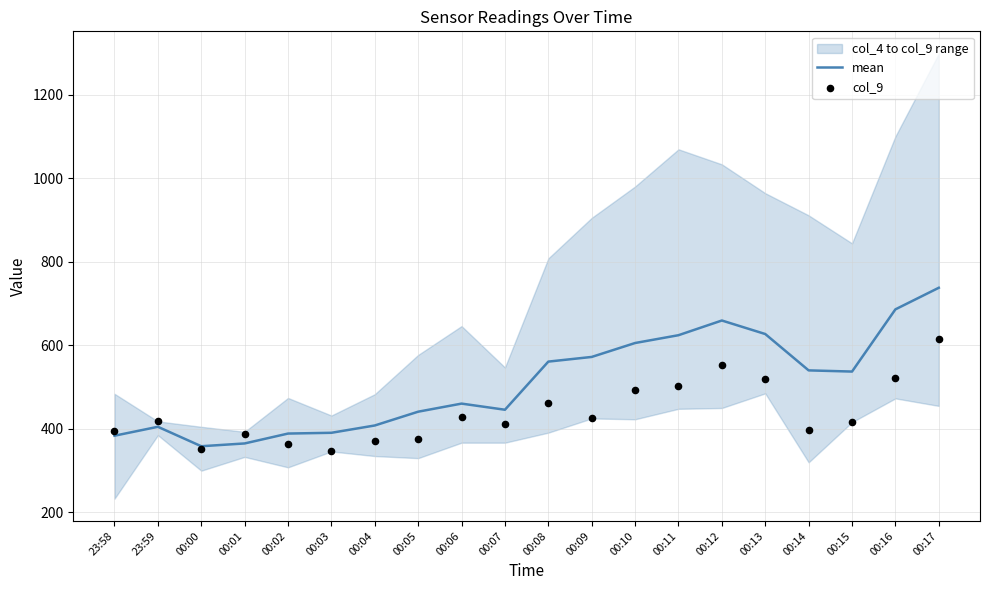

Is the value of mean at 00:12 greater than the value of col_9 at 00:04?

Yes